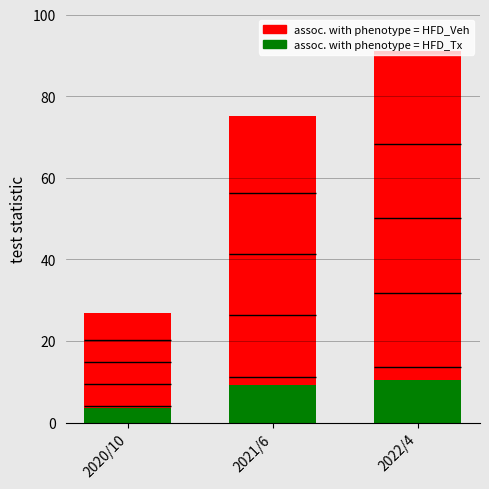

Read the assoc. with phenotype = HFD_Veh value at 2022/4.

91.0